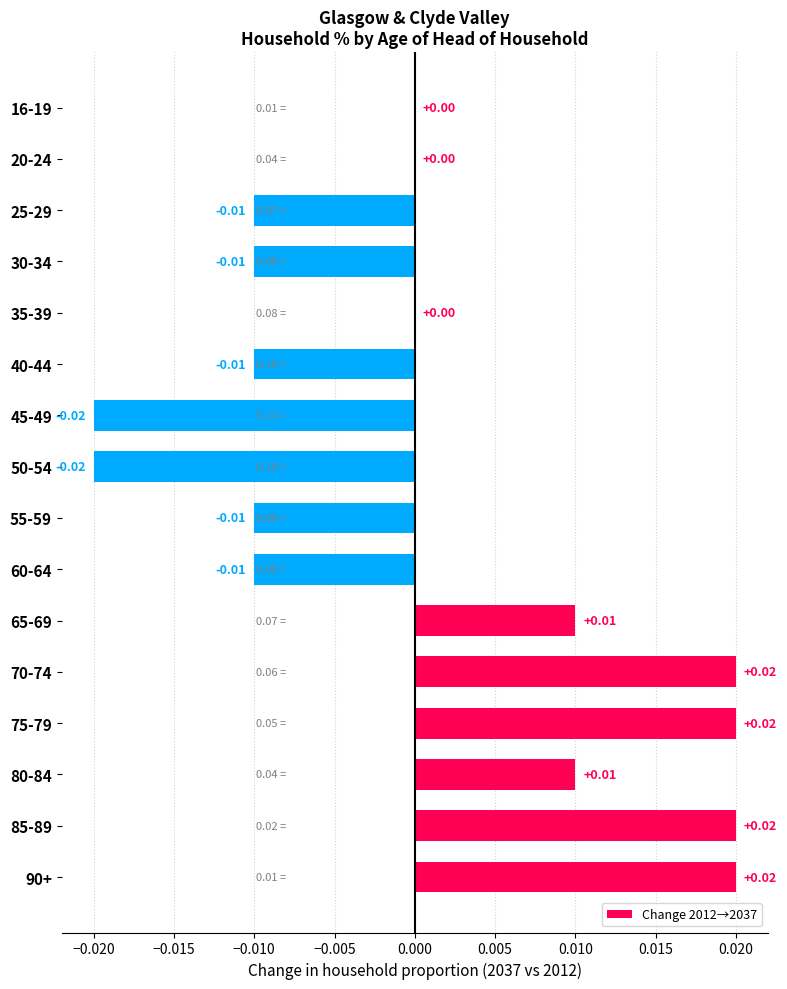

Between 85-89 and 55-59, which is larger?

85-89